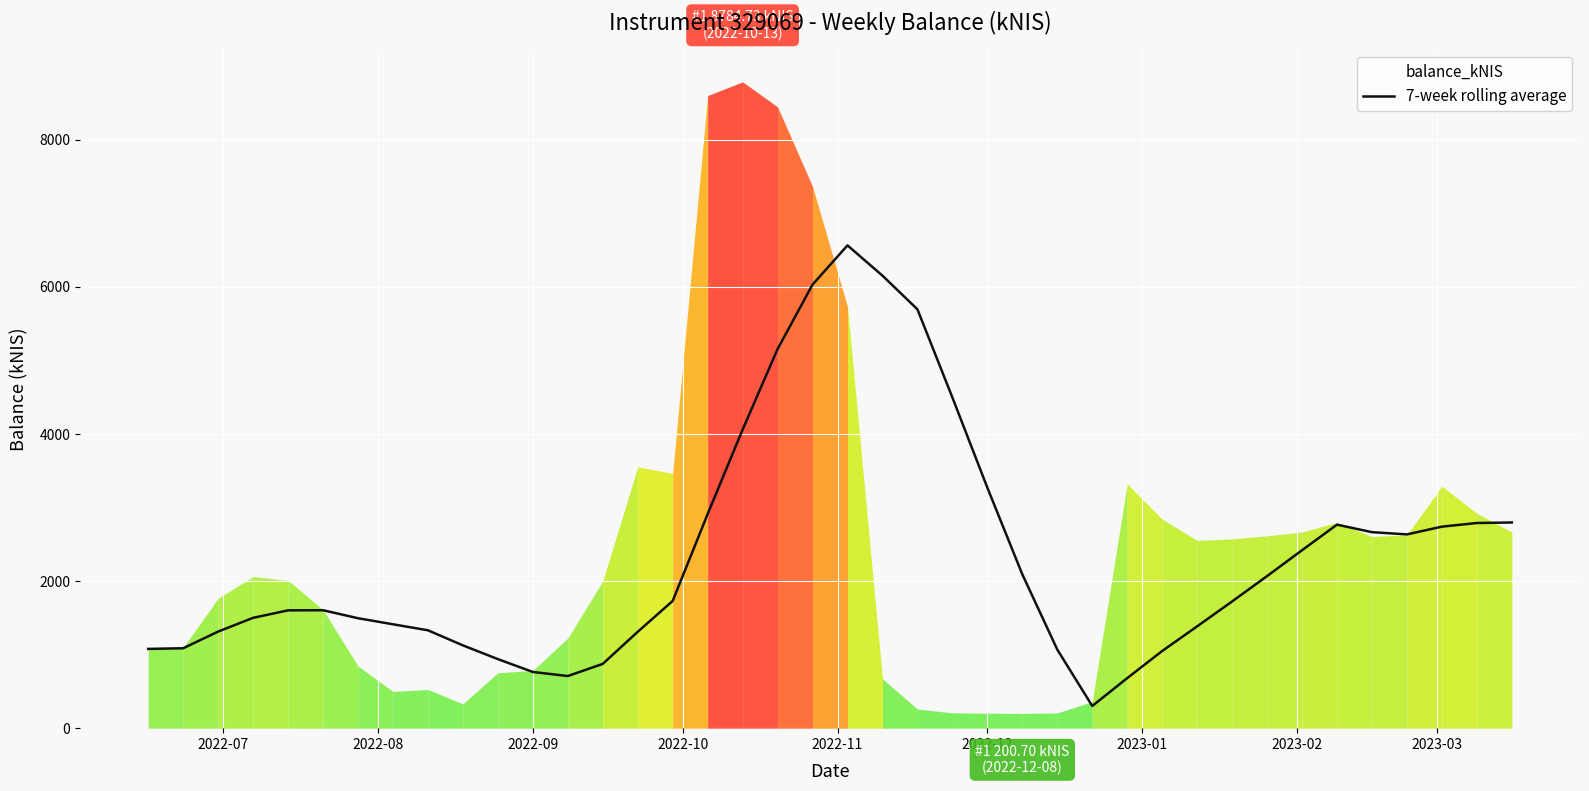

Where is 7-week rolling average nearest to the value 3431?

2022-12